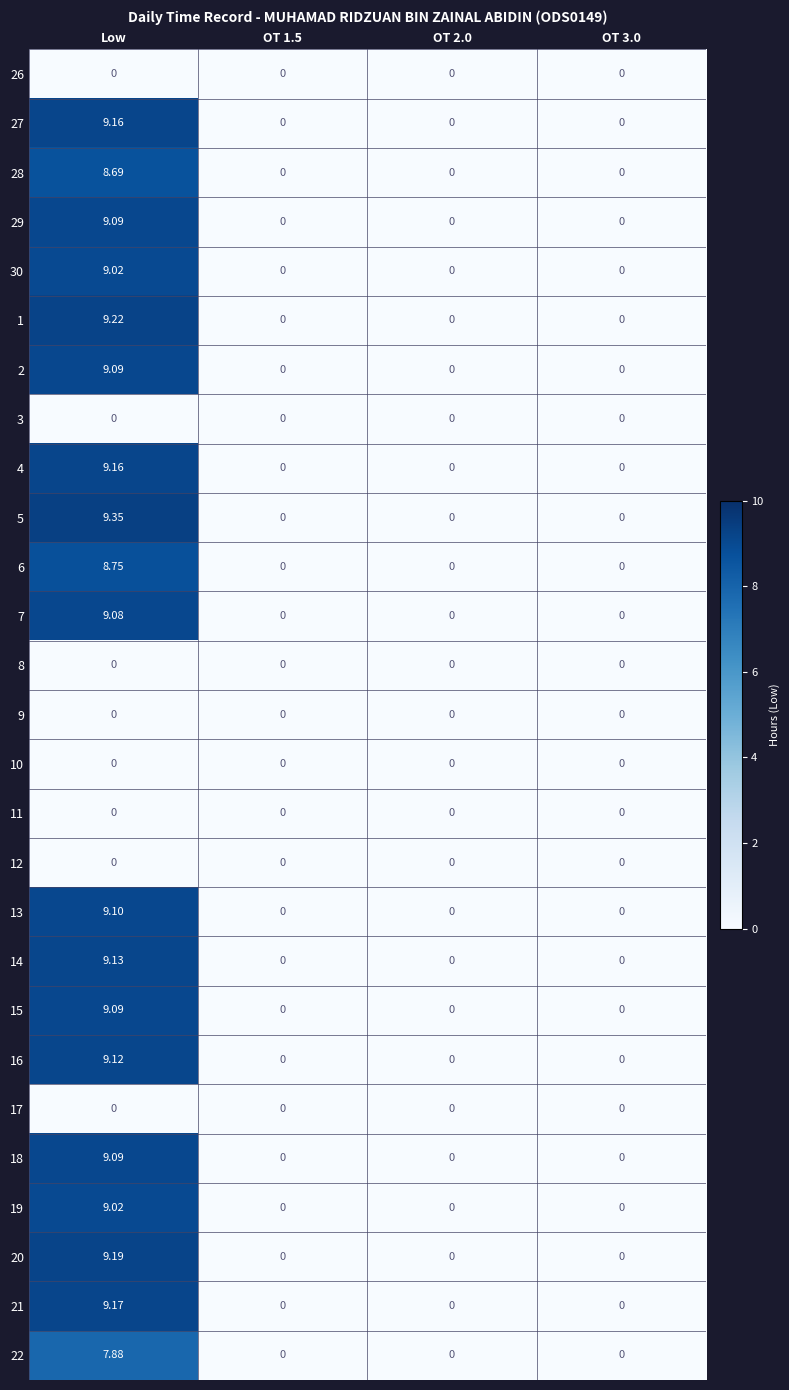

Which series has the largest total across all categories?

5